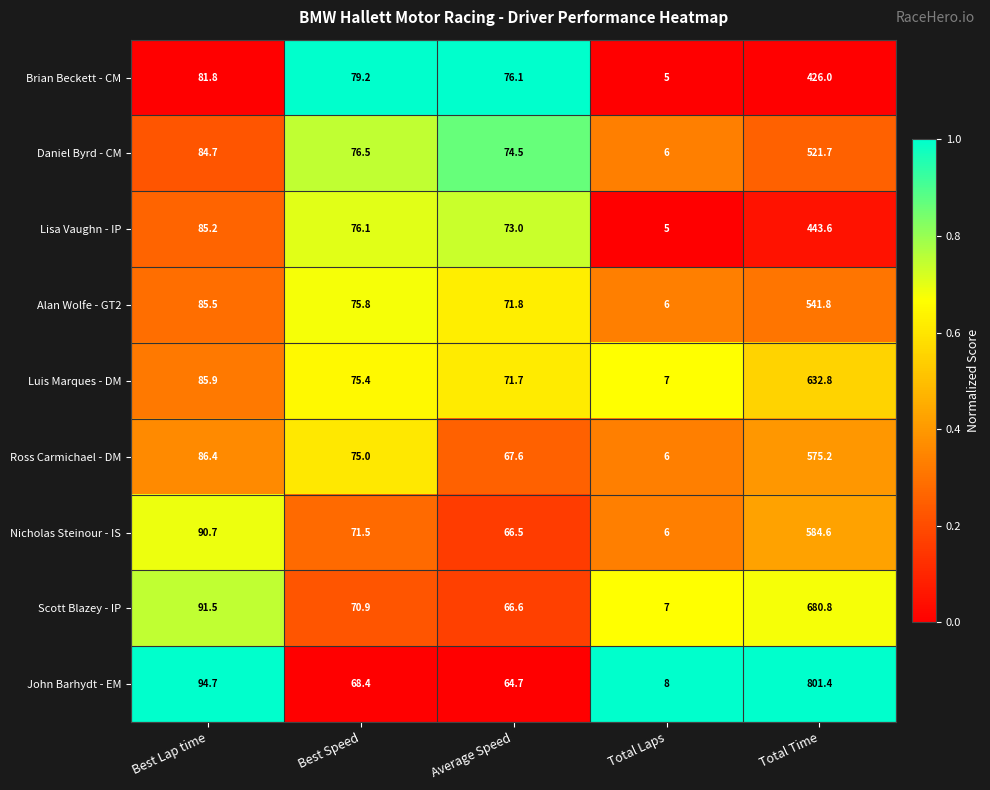

What is the difference between the maximum and second lowest values in the Brian Beckett - CM series?

349.9